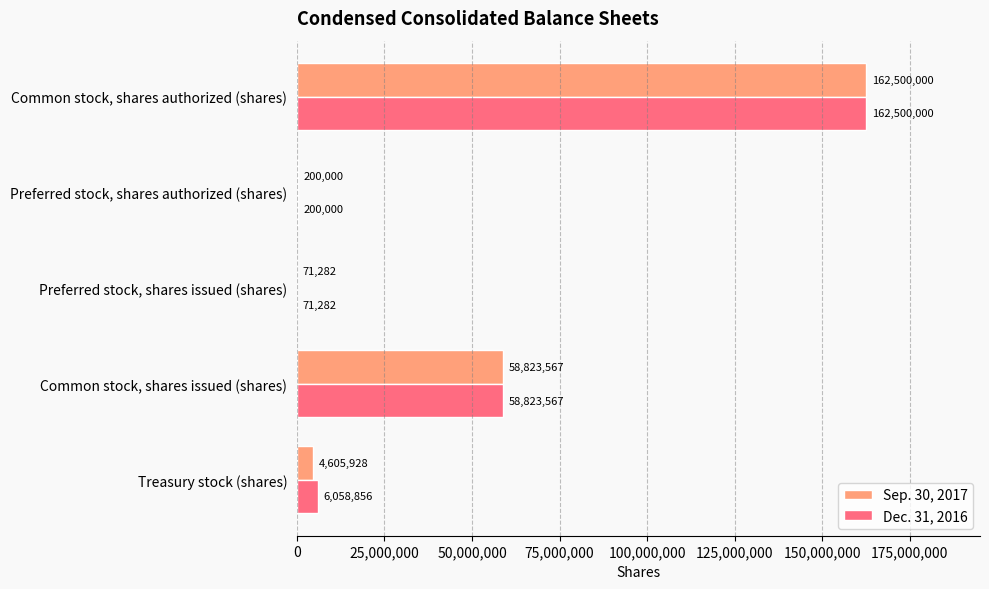

Is it true that Dec. 31, 2016 equals 282828574 at Common stock, shares authorized (shares)?

False